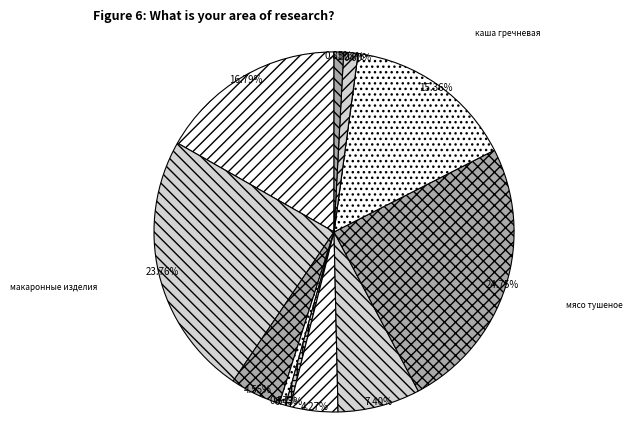

What is the ratio of the value at мясо тушеное to the value at кофейный напиток с молоком?

5.4